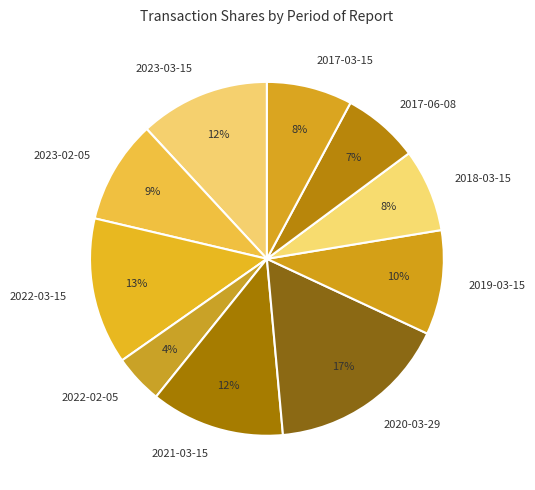

To the nearest percent, what portion does 2017-03-15 represent?

8%